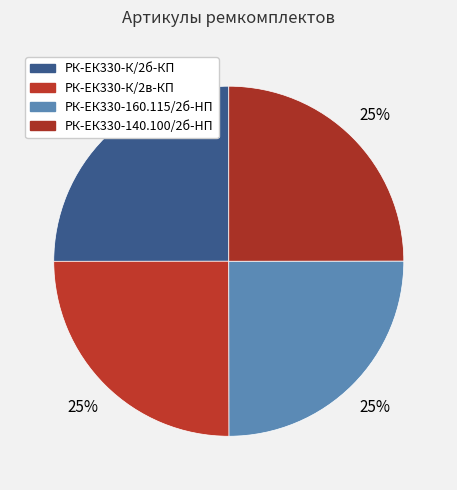

Count the number of slices in the pie.

4